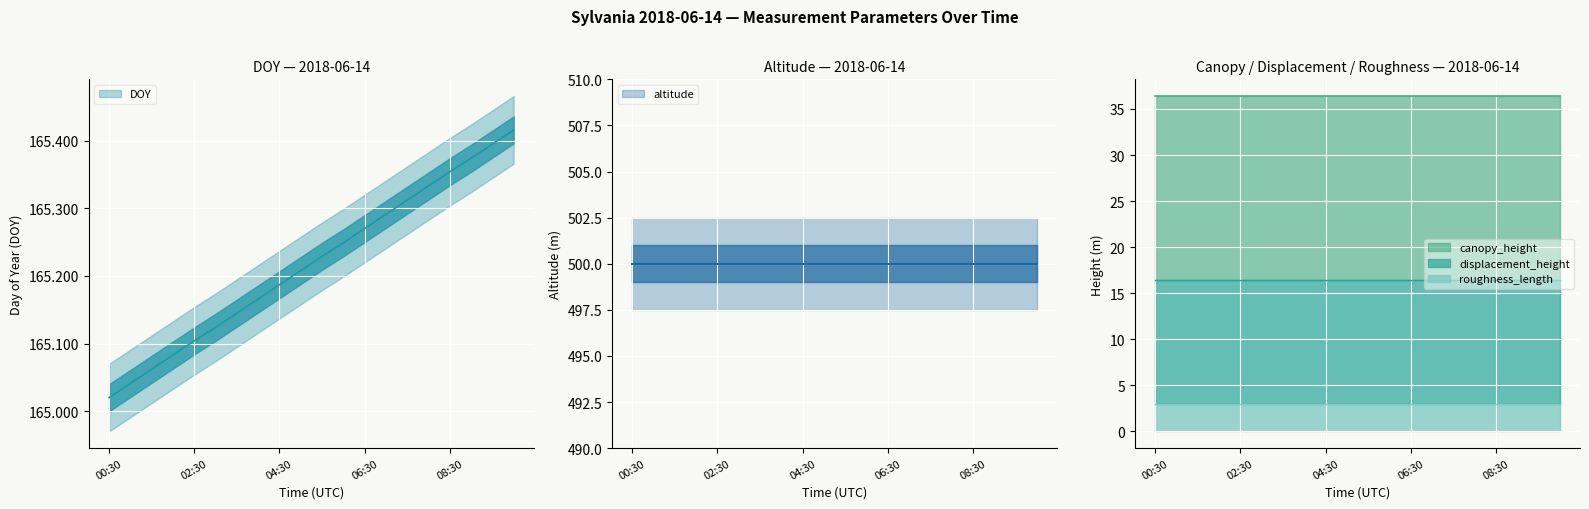

True or false: displacement_height and DOY intersect in this chart.

False